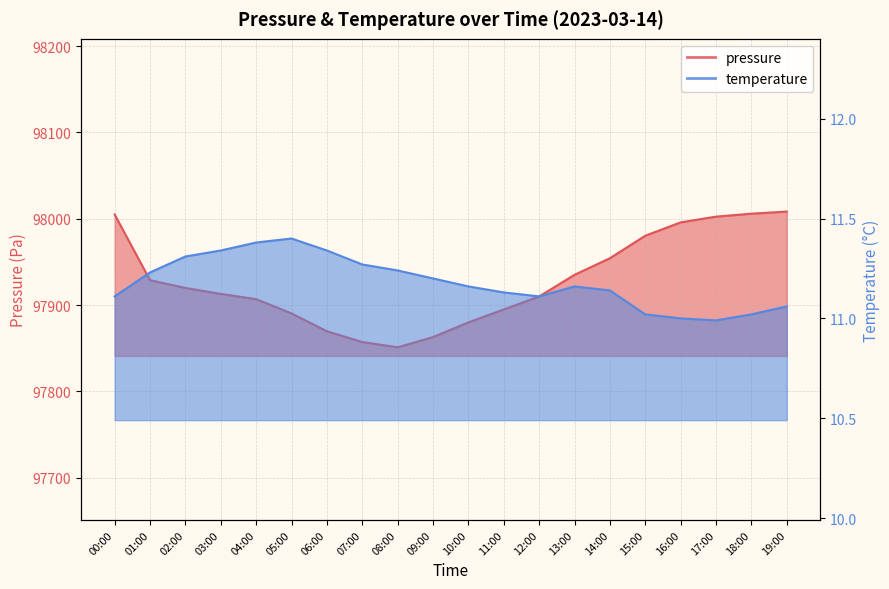

How many values in the pressure series are below 97919?

10